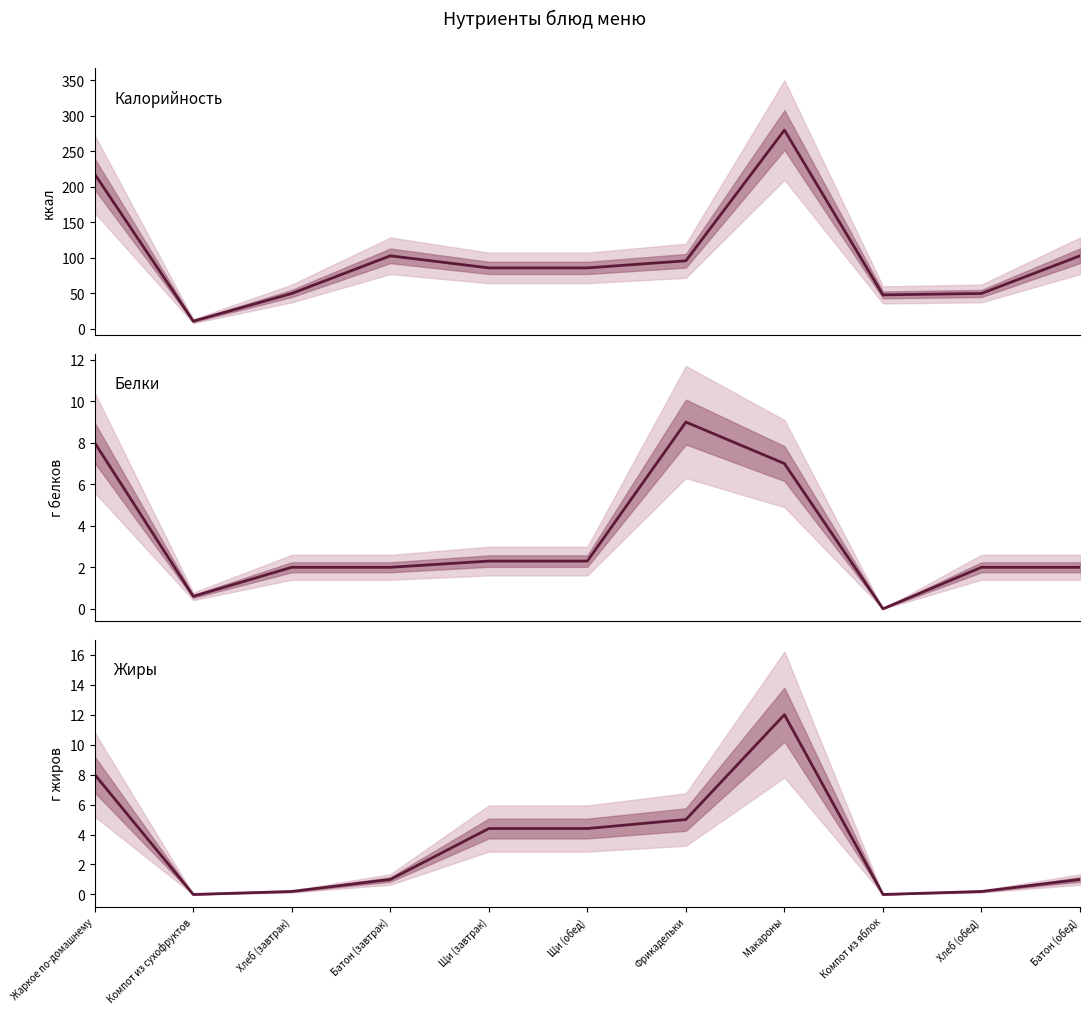

True or false: Белки and Калорийность cross at least once.

False